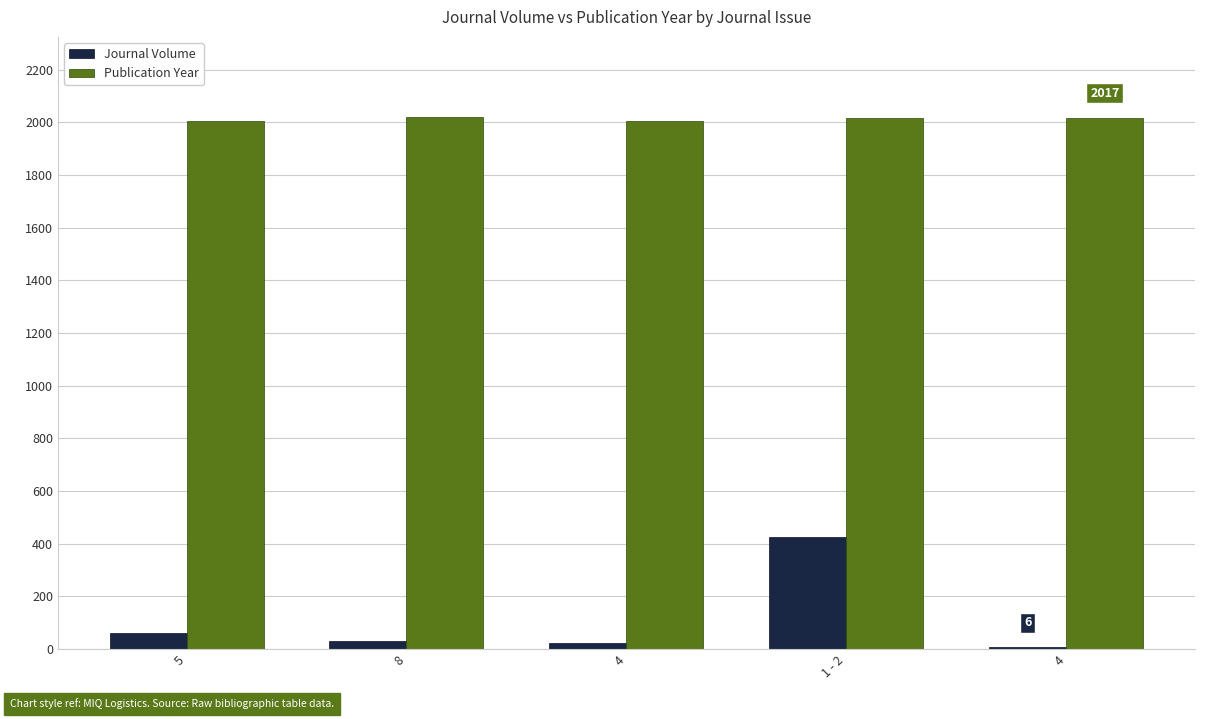

The value of Journal Volume at 5 is 60. True or false?

True